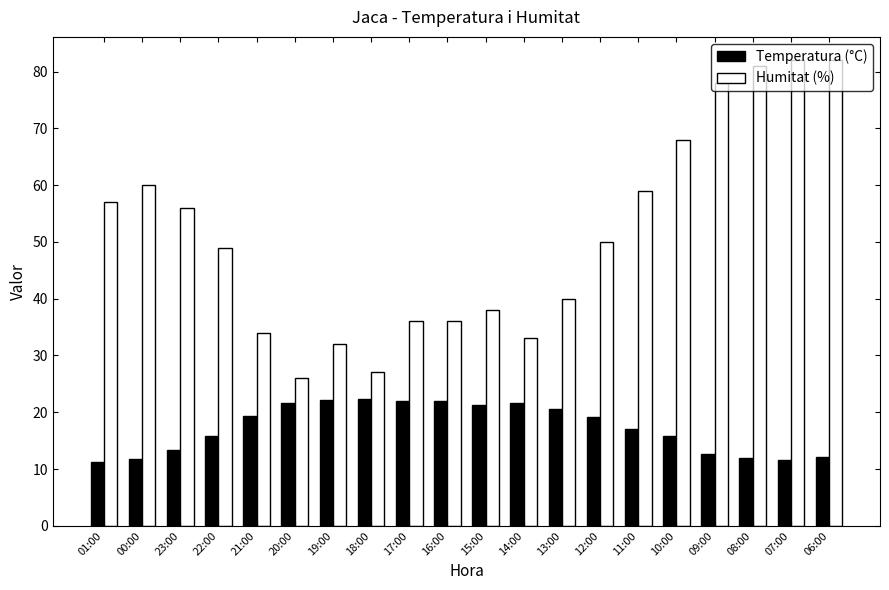

List the series in order of their peak value, lowest first.

Temperatura (°C), Humitat (%)